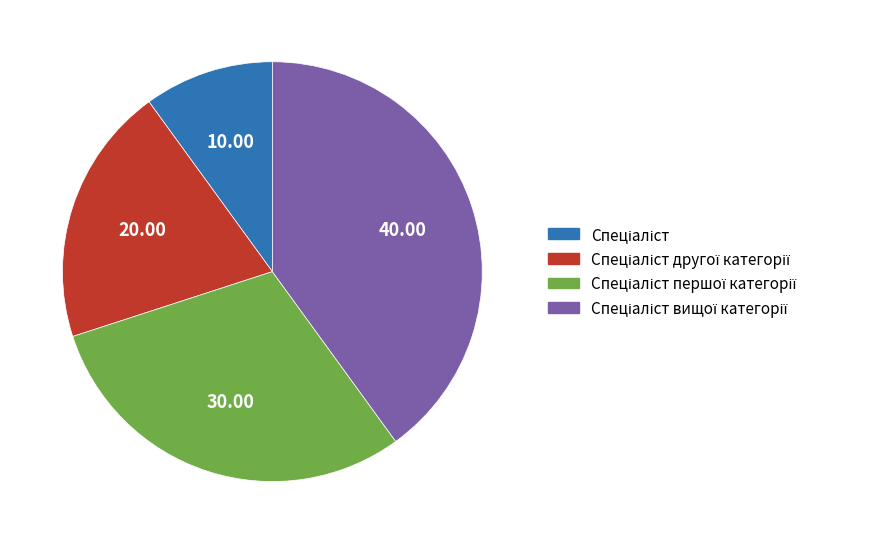

Is there any slice that represents more than half of the pie?

No